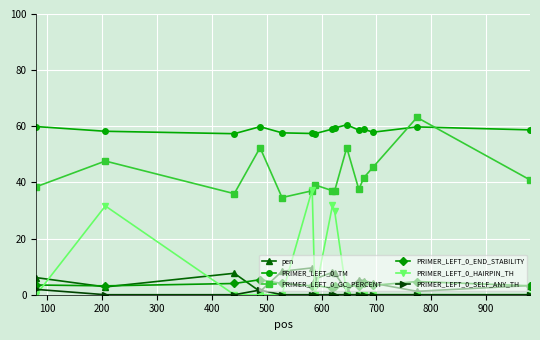

True or false: PRIMER_LEFT_0_END_STABILITY and PRIMER_LEFT_0_TM cross at least once.

False